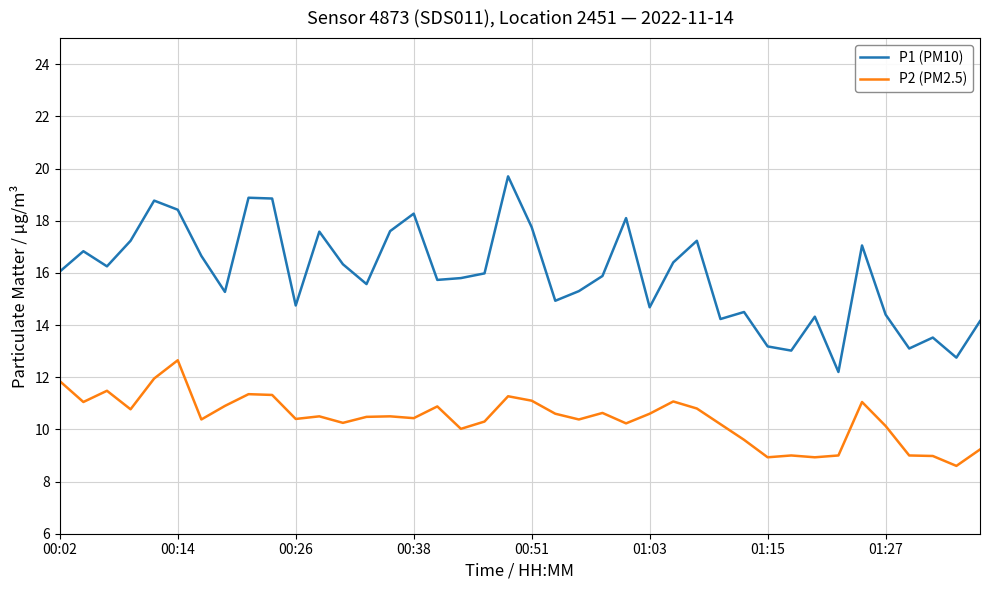

What is the difference between the second highest and minimum values in the P1 (PM10) series?

6.7